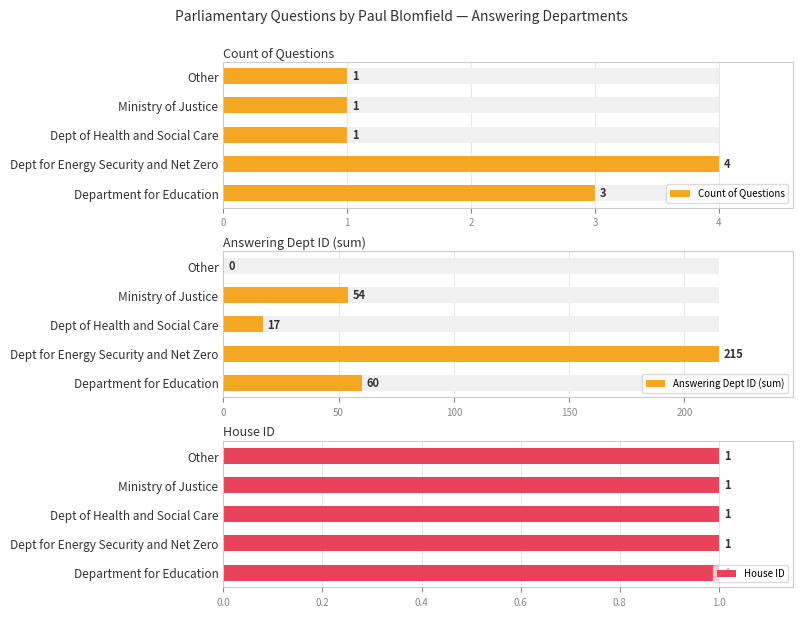

What is the difference between the Answering Dept ID (sum) values at Dept for Energy Security and Net Zero and Other?

215.0